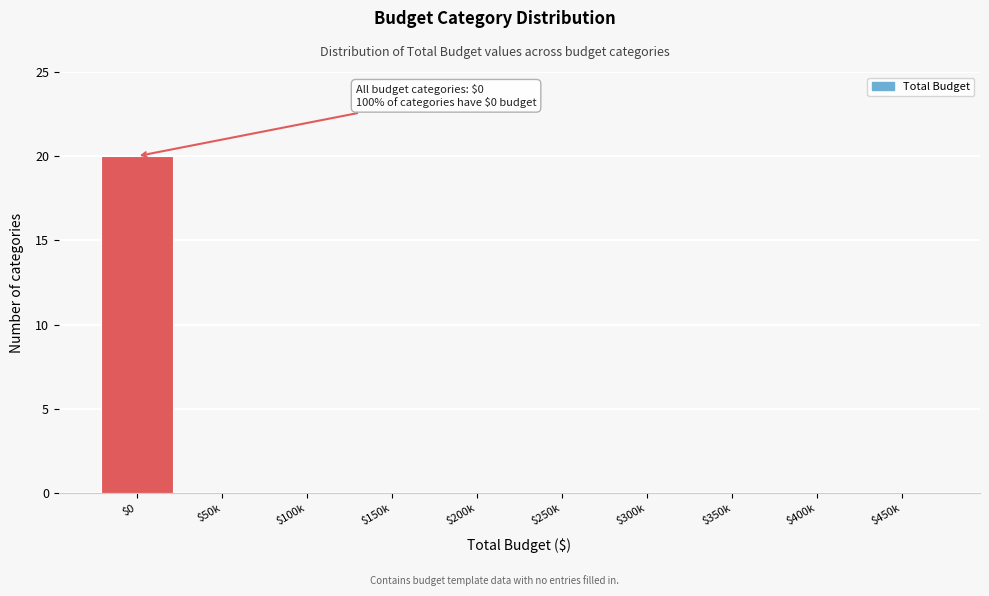

Is it true that the value at $0 is 13?

False